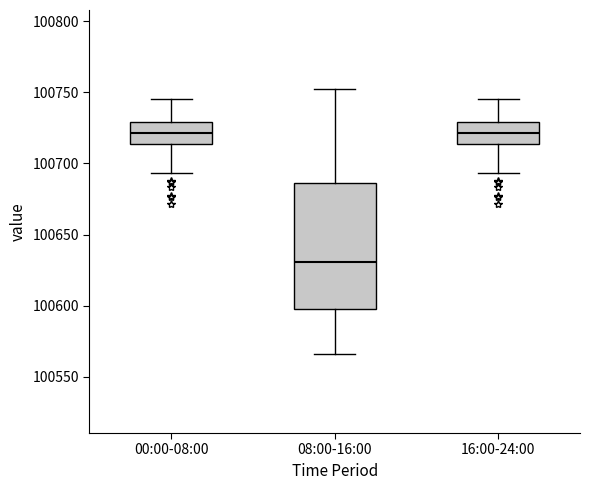

Reading left to right, transcribe this box plot: for each box, give where its median line is, the range the box spans, and where its two whiskers end, as read against the y-axis. The values are not printed on the chart, so give them approximately, as read against the axis.

00:00-08:00: median 100720, box 100715 to 100730, whiskers 100695 to 100745
08:00-16:00: median 100630, box 100600 to 100685, whiskers 100565 to 100750
16:00-24:00: median 100720, box 100715 to 100730, whiskers 100695 to 100745